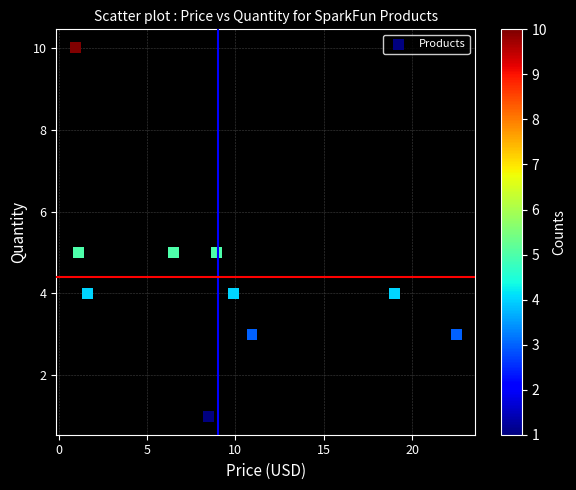

What is the range of Y values (max minus min)?

9